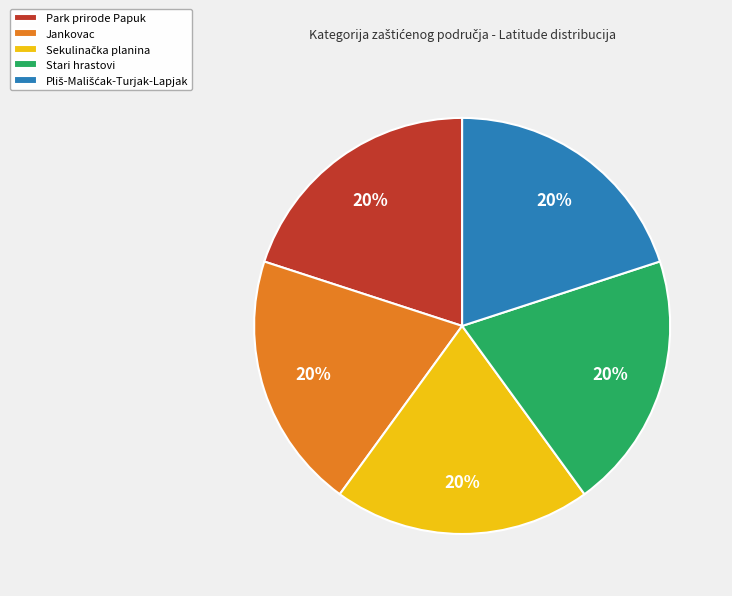

Do Stari hrastovi and Jankovac together represent more than half of the pie?

No